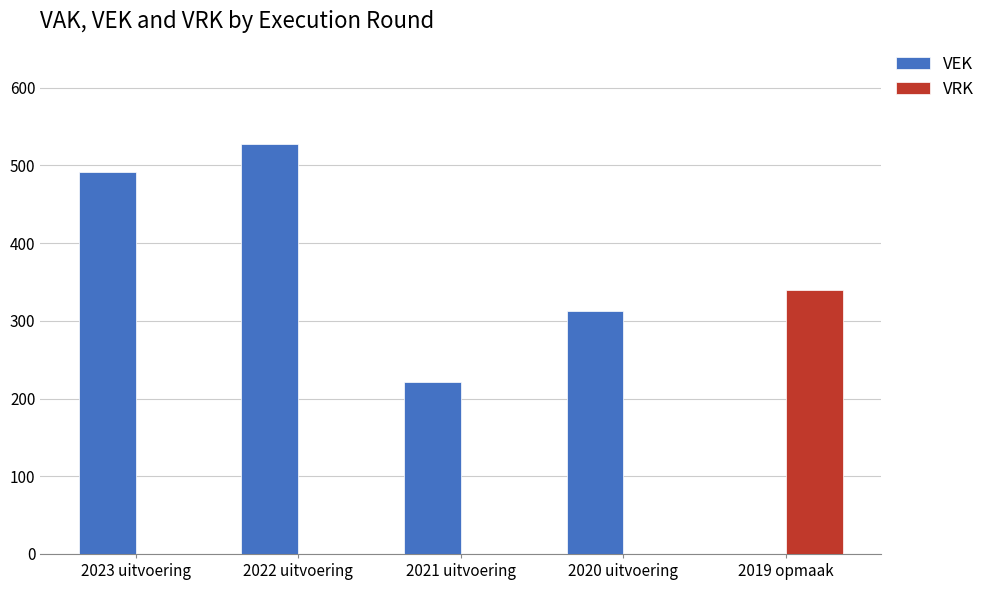

Is it true that VRK equals -123 at 2020 uitvoering?

False